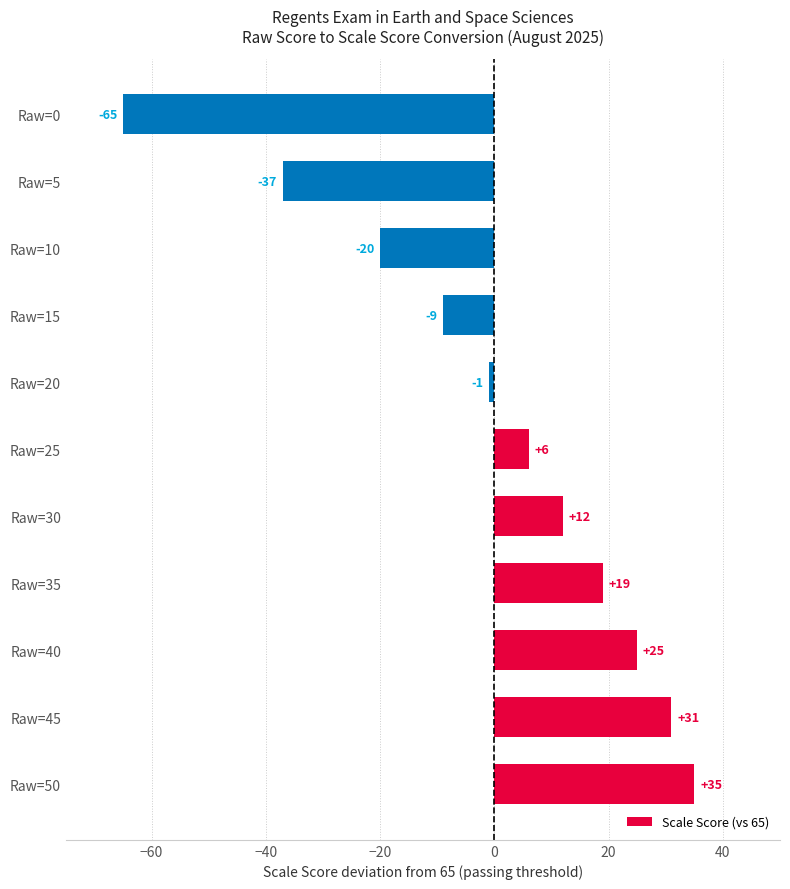

What is the difference between the second highest and minimum values?

96